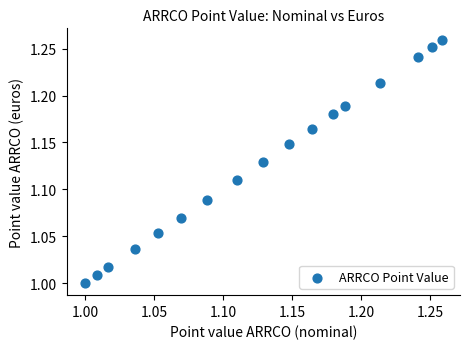

What is the range of X values (max minus min)?

0.3